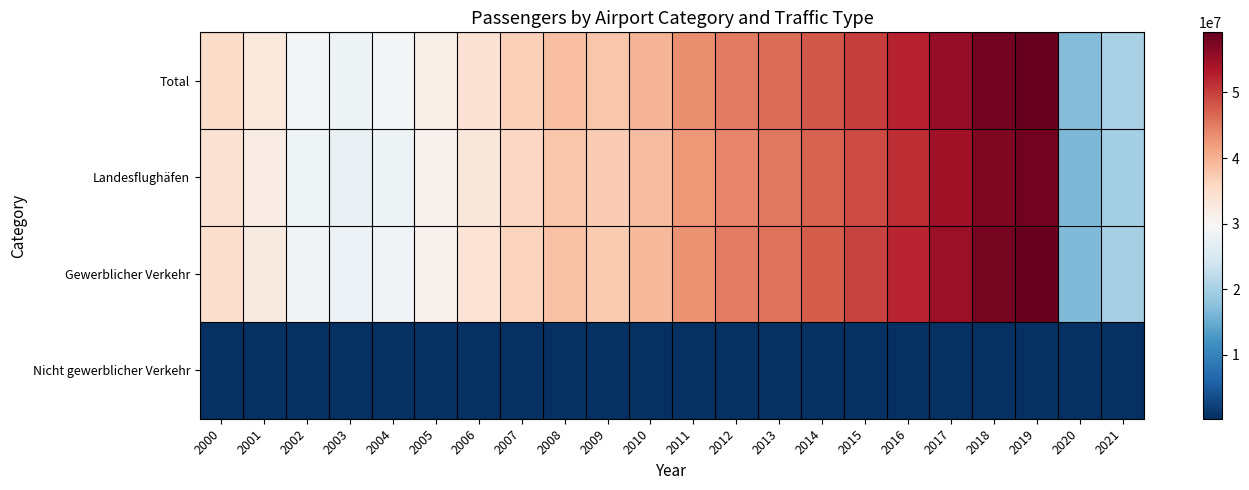

Reading right to left, extract all data points from this chart.

Total: 2021=20231343	2020=16922270	2019=59144639	2018=58157623	2017=55513719	2016=52390182	2015=49995142	2014=48001794	2013=46085222	2012=45056497	2011=43432958	2010=39635433	2009=37851120	2008=38632453	2007=36676330	2006=34025286	2005=31387353	2004=29086813	2003=28283338	2002=29212656	2001=32775982	2000=35181624
Landesflughäfen: 2021=19800000	2020=16600000	2019=58000000	2018=57100000	2017=54400000	2016=51400000	2015=49000000	2014=47100000	2013=45200000	2012=44200000	2011=42500000	2010=38800000	2009=37100000	2008=37900000	2007=35800000	2006=33150000	2005=30637821	2004=28322391	2003=27442568	2002=28361105	2001=31857767	2000=34185545
Gewerblicher Verkehr: 2021=19896057	2020=16634555	2019=58796428	2018=57793924	2017=55134744	2016=52024847	2015=49620664	2014=47644641	2013=45736793	2012=44680917	2011=43011413	2010=39255416	2009=37467495	2008=38253026	2007=36304979	2006=33691783	2005=31058167	2004=28755845	2003=27923927	2002=28889311	2001=32467946	2000=34702665
Nicht gewerblicher Verkehr: 2021=335286	2020=287715	2019=348211	2018=363699	2017=378975	2016=365335	2015=374478	2014=357153	2013=348429	2012=375580	2011=421545	2010=380017	2009=383625	2008=379427	2007=371351	2006=333503	2005=329186	2004=330968	2003=359411	2002=323345	2001=308036	2000=478959